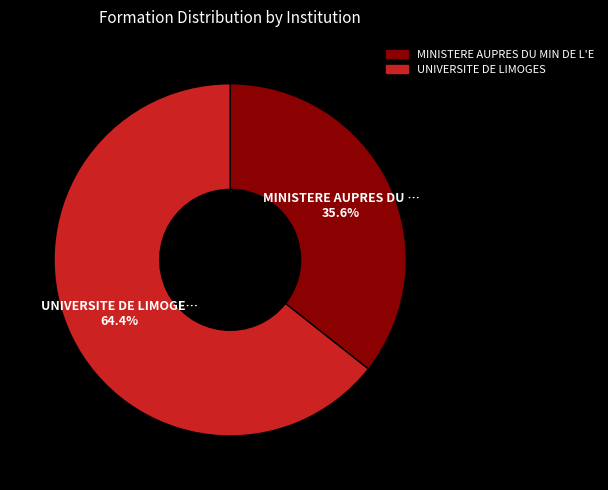

Is there a majority slice in this chart?

Yes